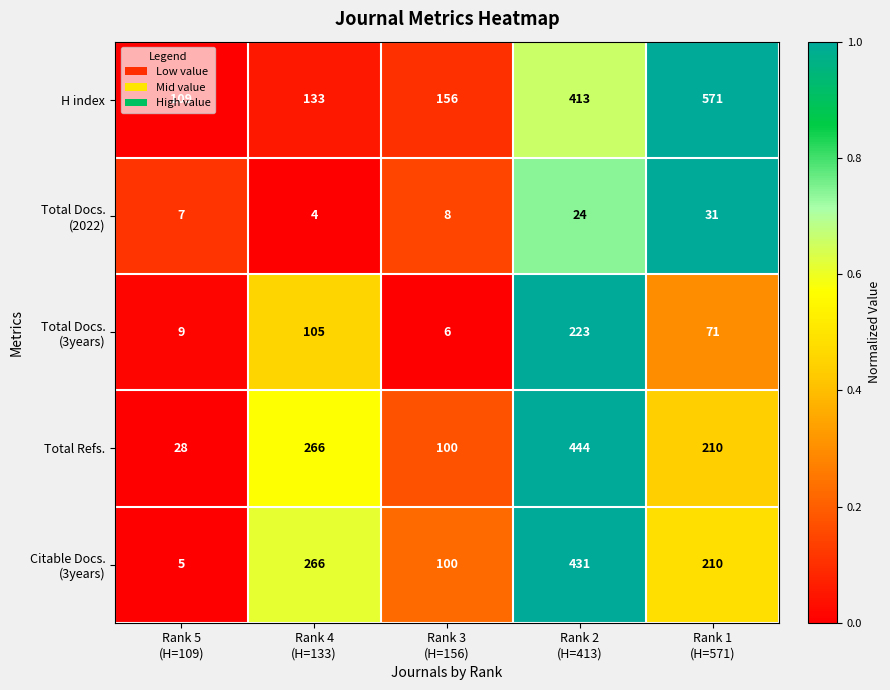

What is the difference between the second highest and minimum values in the H index series?

304